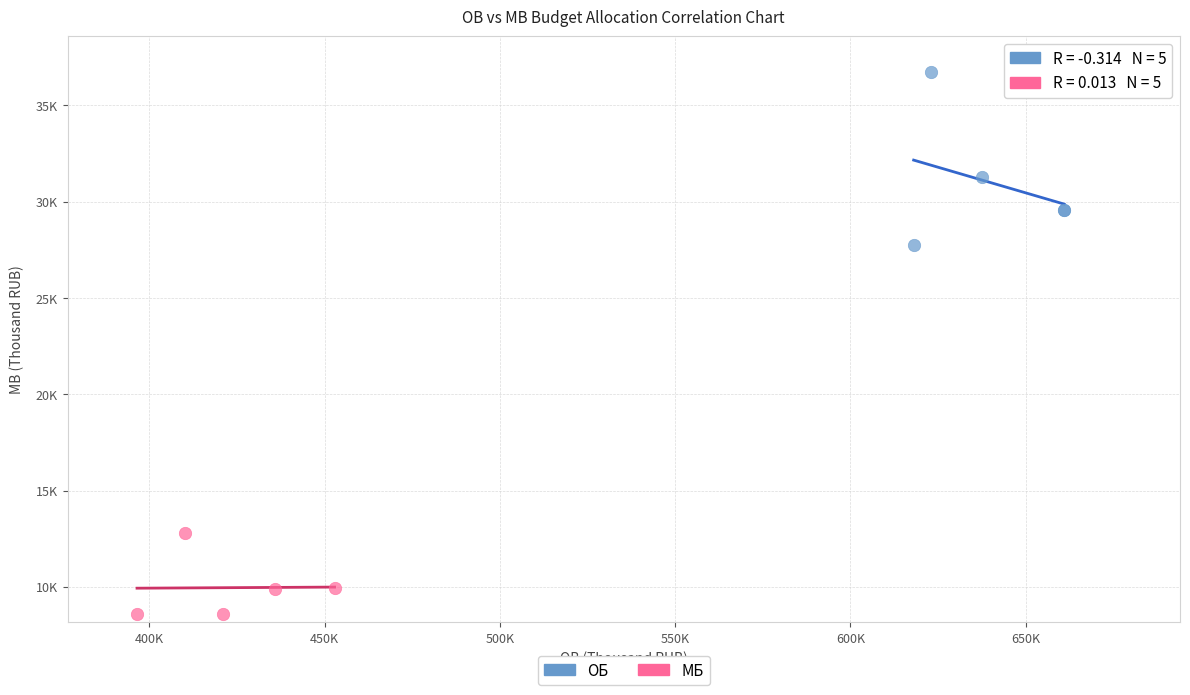

Which series reaches the maximum Y coordinate?

ОБ